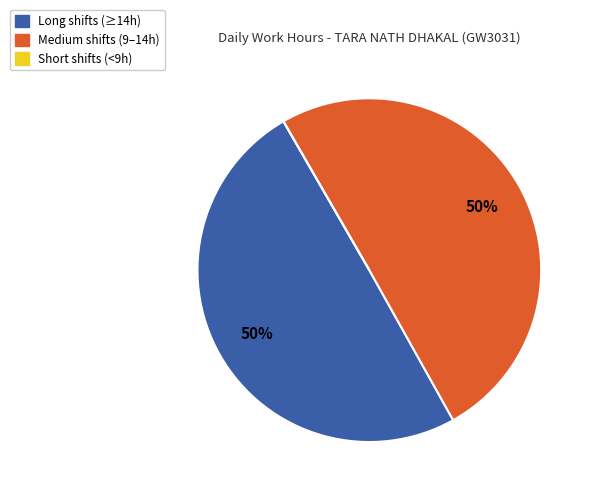

To the nearest percent, what is the average slice percentage?

33%